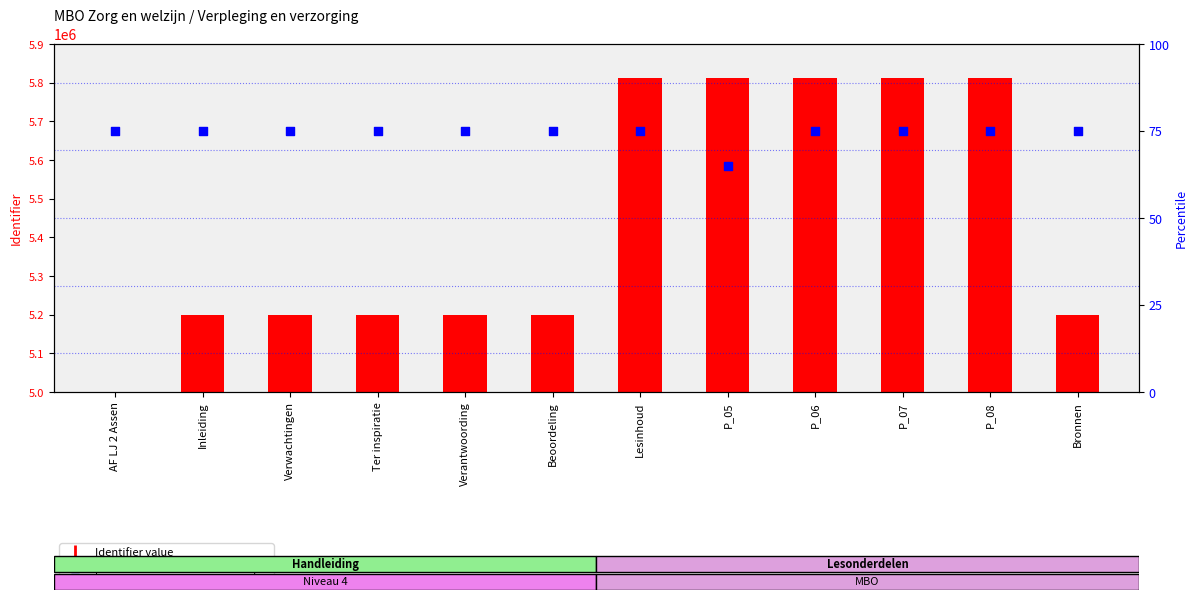

What are all the series names shown in the legend?

Identifier value, percentile rank within the sample